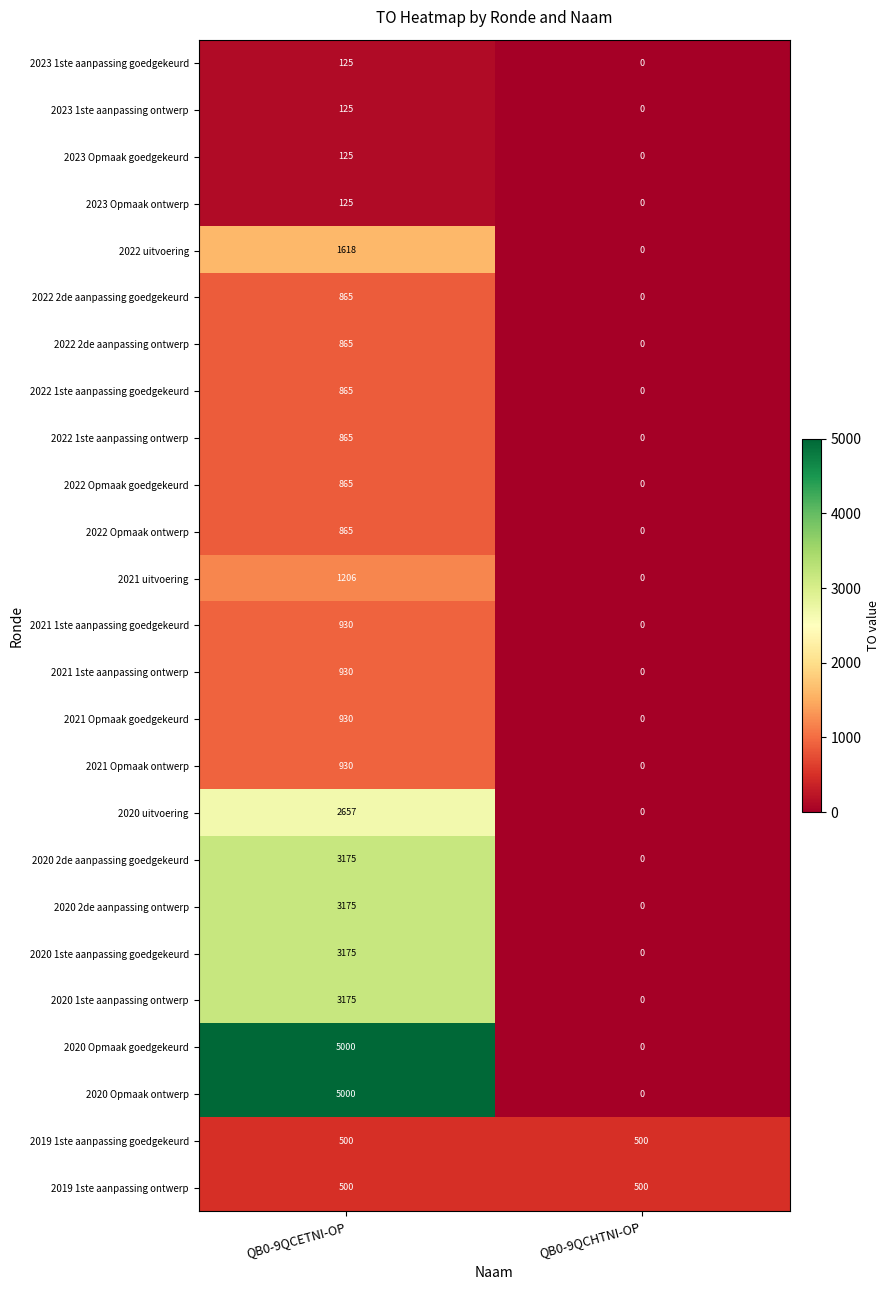

At which category is the sum across all series the highest?

QB0-9QCETNI-OP